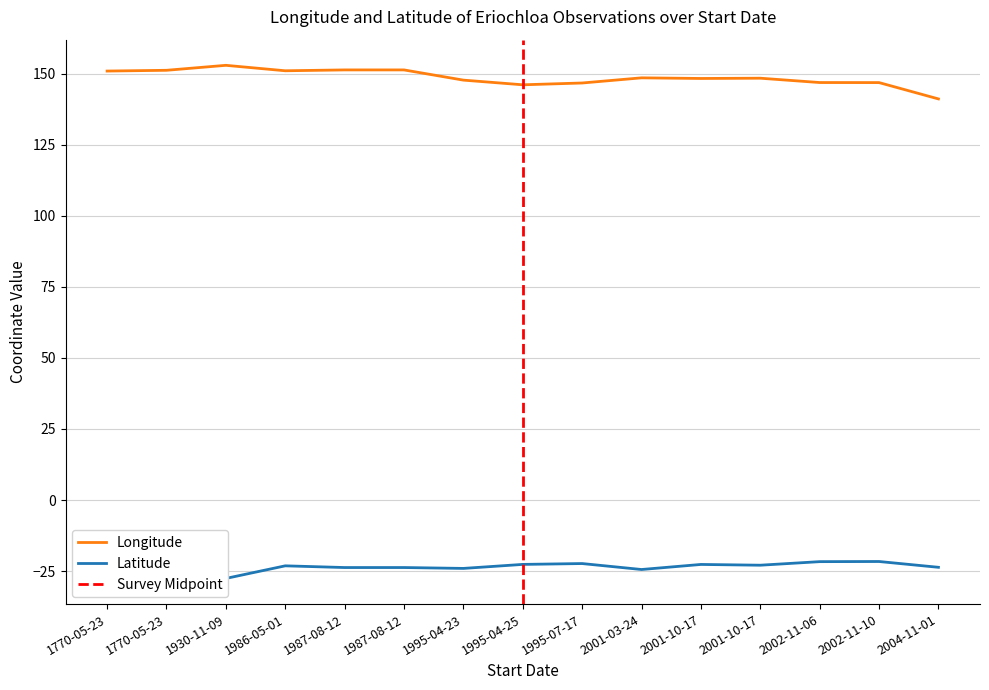

What is the difference between the maximum and second lowest values in the Latitude series?

2.8